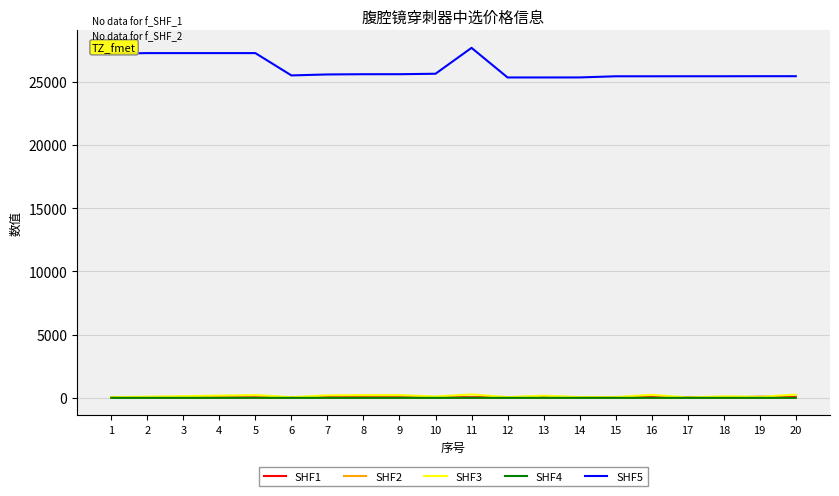

Is this an area chart (filled region under the line)?

No